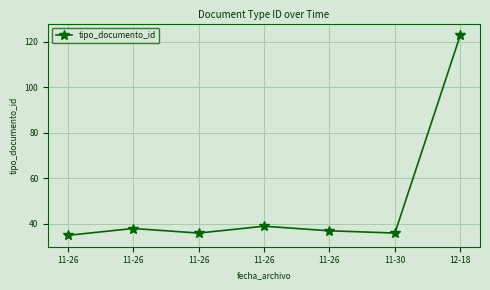

Does the chart have visible grid lines?

Yes